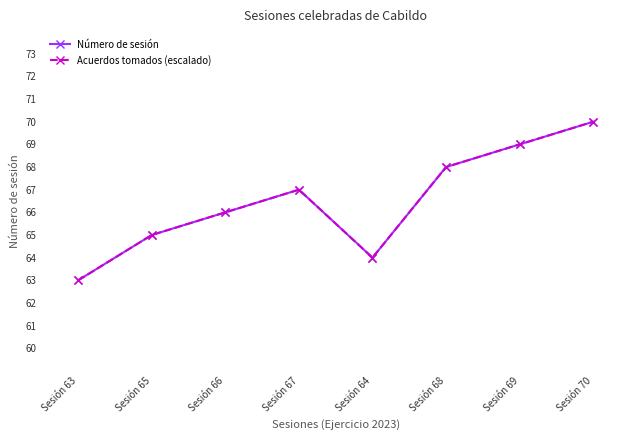

Is this an area chart (filled region under the line)?

No